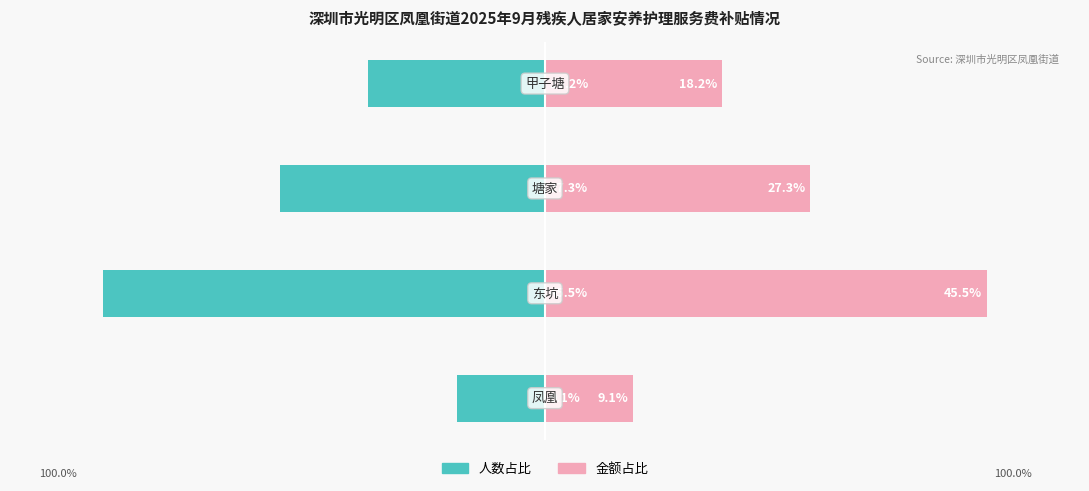

What is the value of the 人数占比 bar at the 3rd from the left?

-27.3